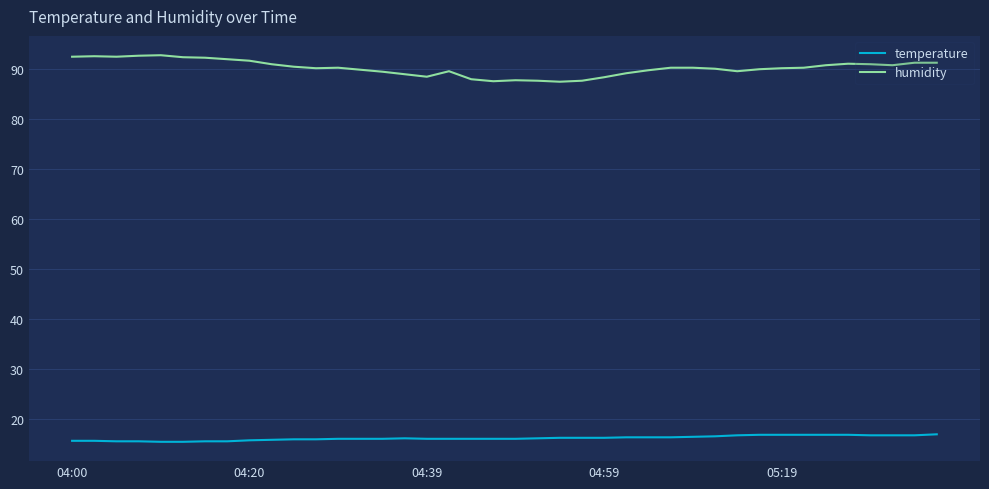

Which series has the largest total across all categories?

humidity